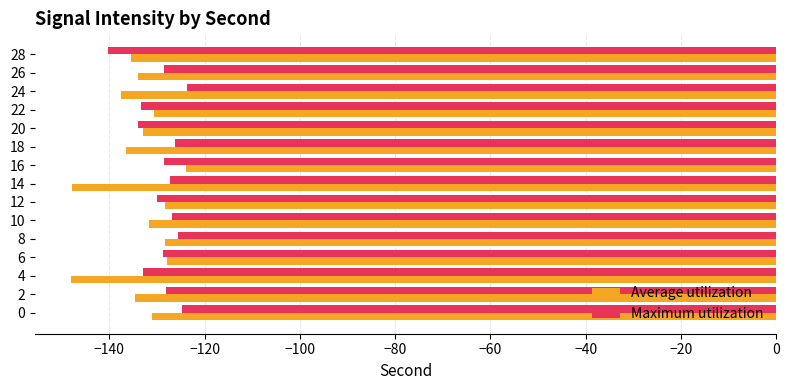

What is the spread (max minus min) of values at 14?

20.7